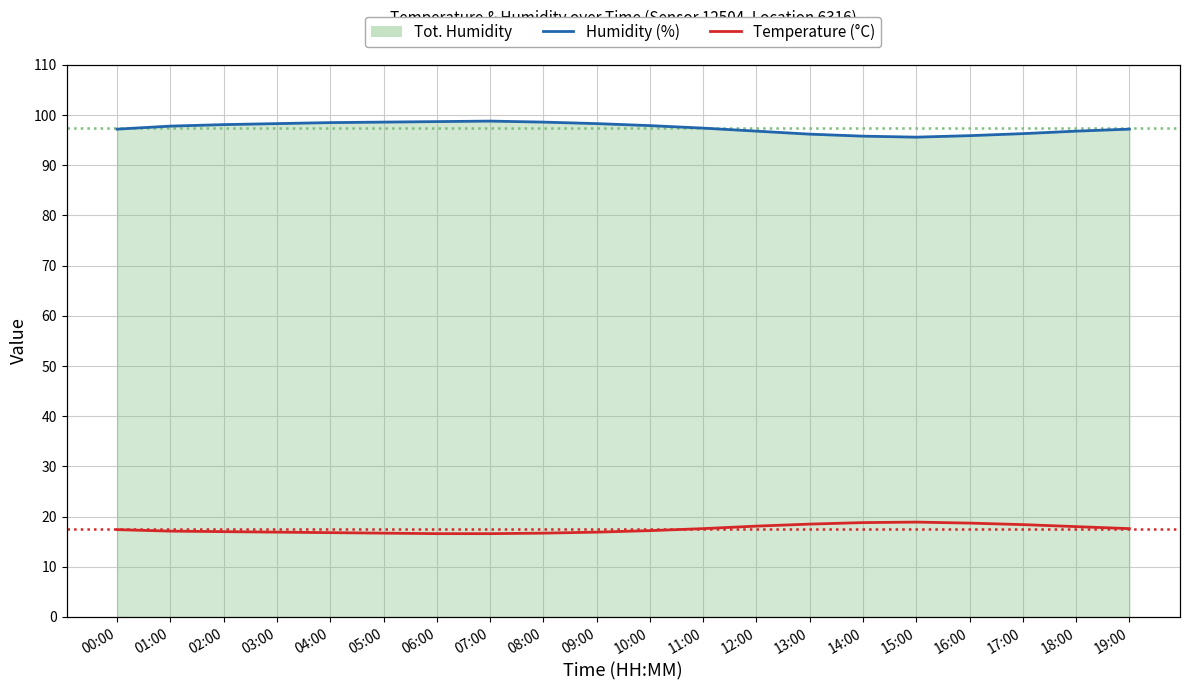

Is the value of humidity at 09:00 greater than the value of temperature at 04:00?

Yes